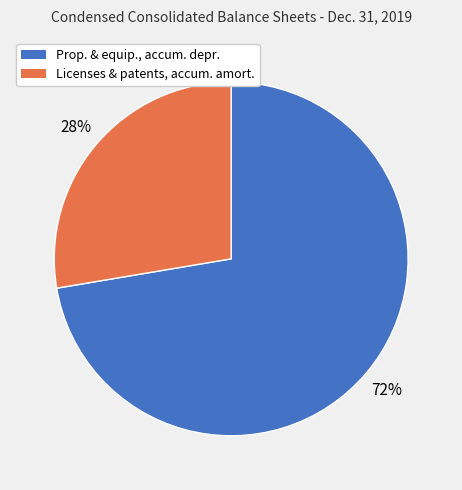

How many segments does this pie chart have?

2